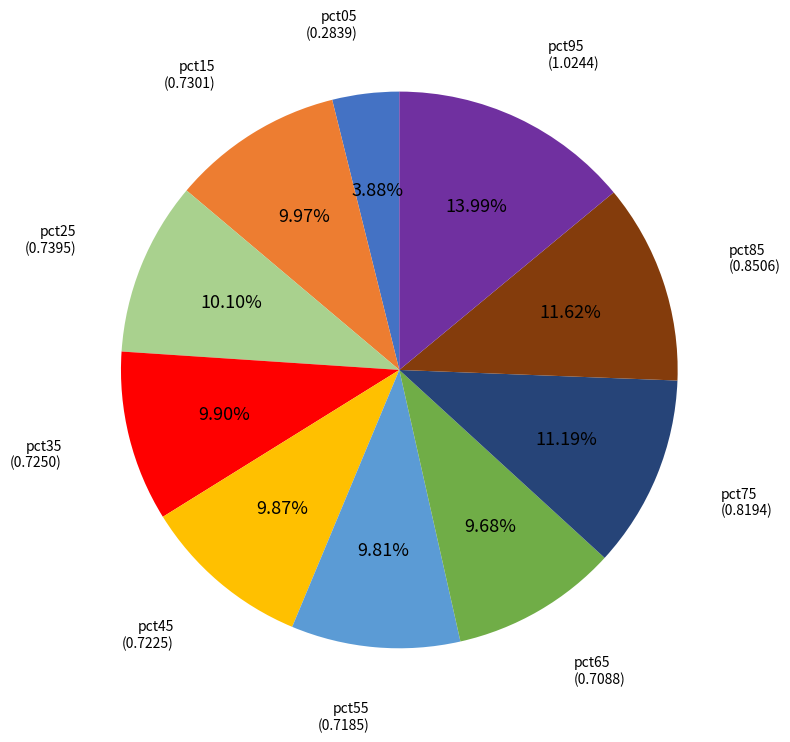

Count the number of slices in the pie.

10